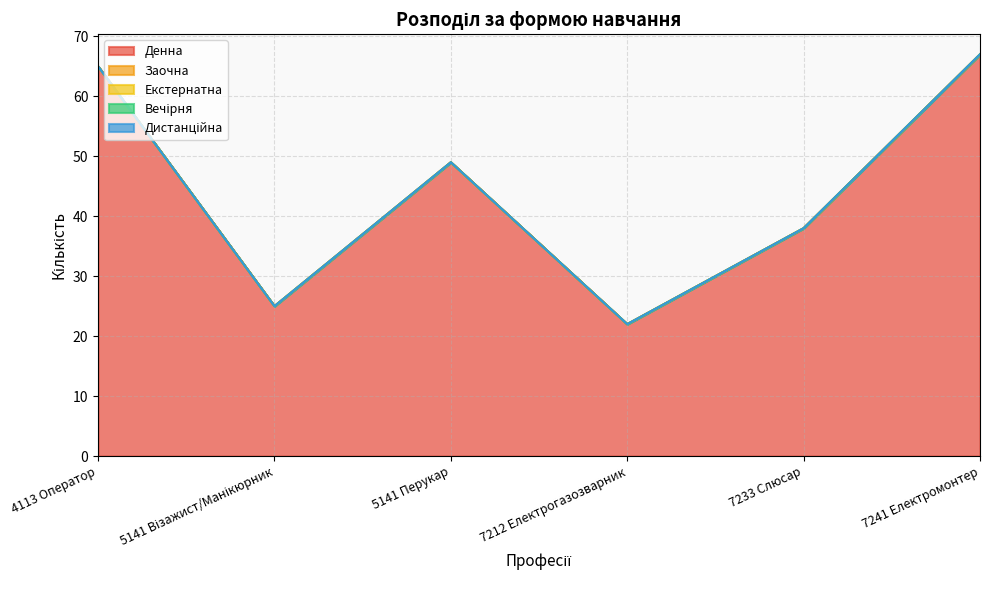

At which label is Дистанційна closest to 0?

4113 Оператор